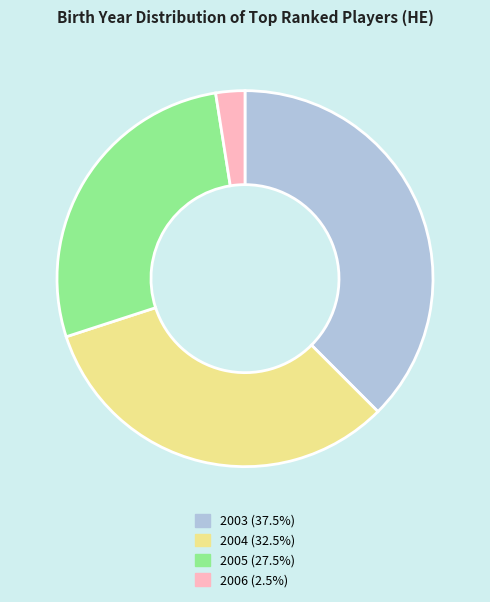

How many segments does this pie chart have?

4